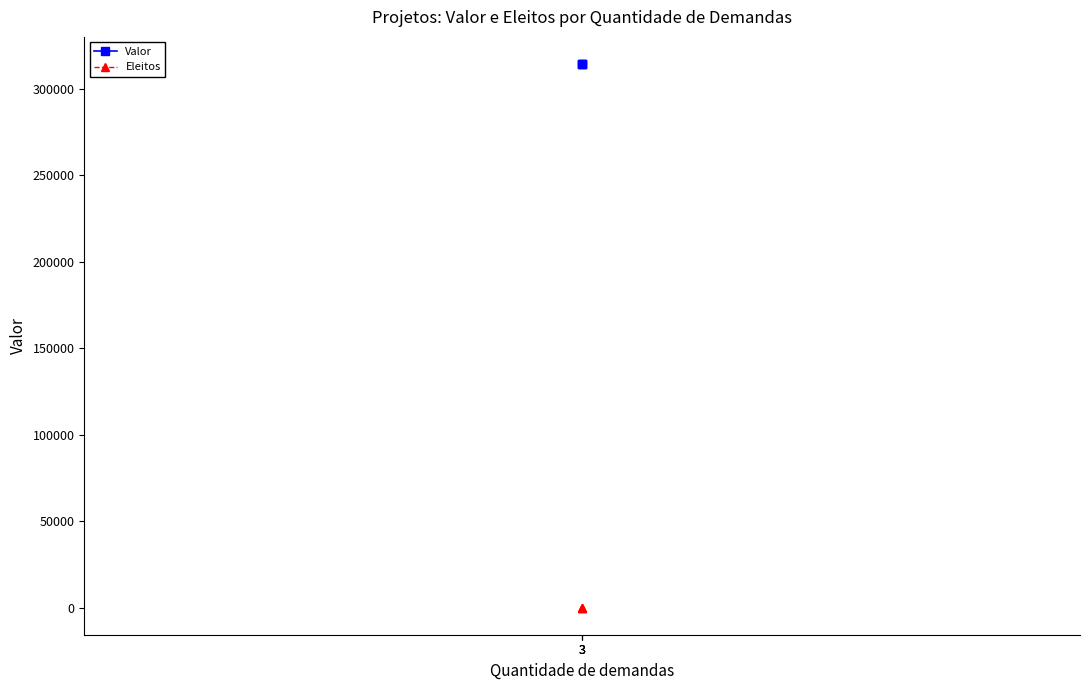

How many distinct data groups are displayed?

2